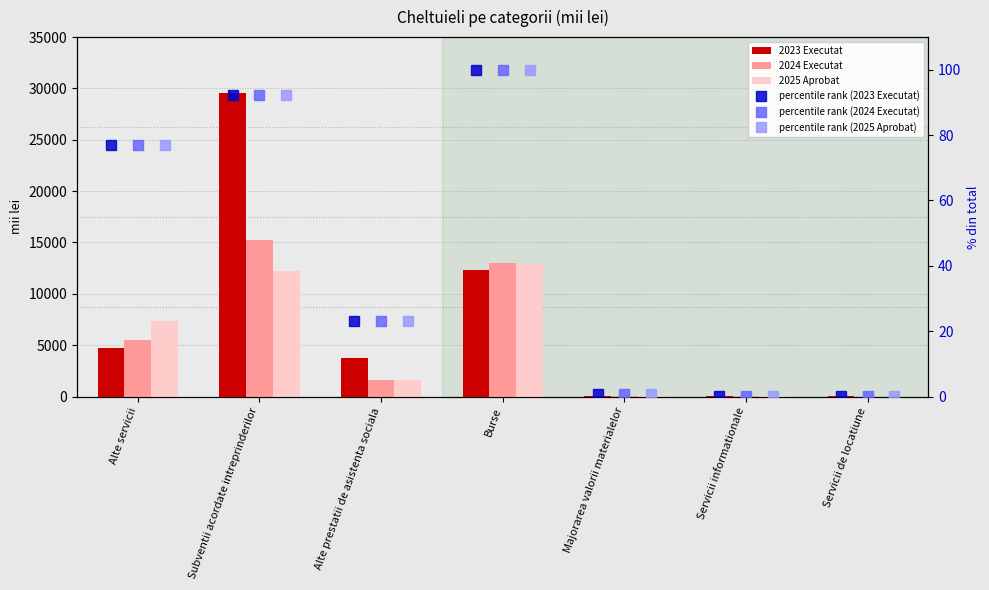

List the labels in order of 2023 Executat value, largest first.

Subventii acordate intreprinderilor, Burse, Alte servicii, Alte prestatii de asistenta sociala, Majorarea valorii materialelor, Servicii de locatiune, Servicii informationale